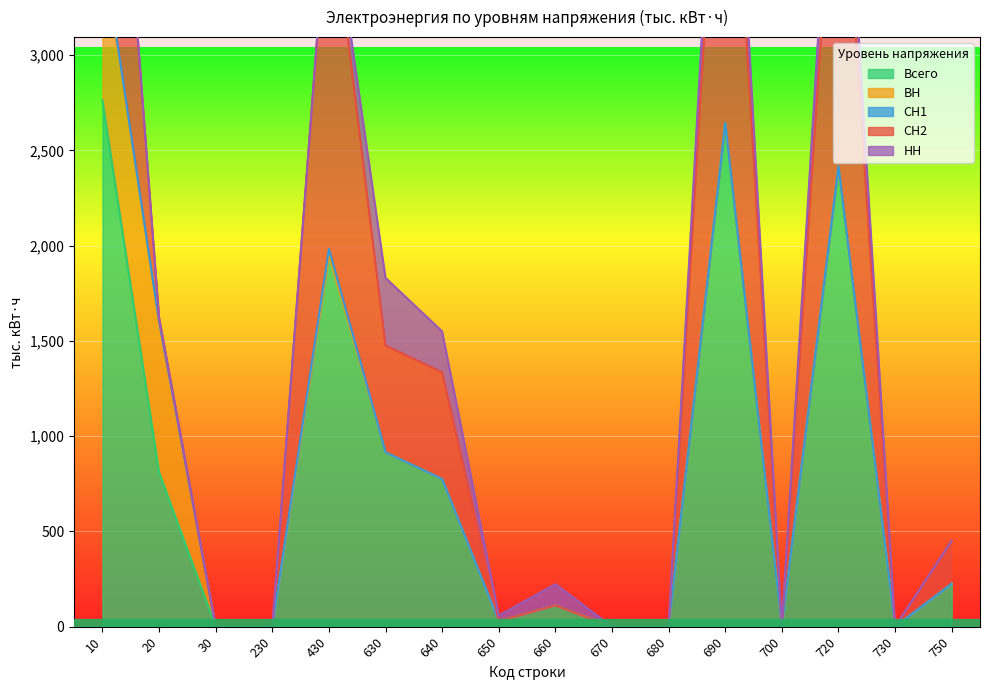

True or false: Всего has a value of 1437.1 at 720.

False